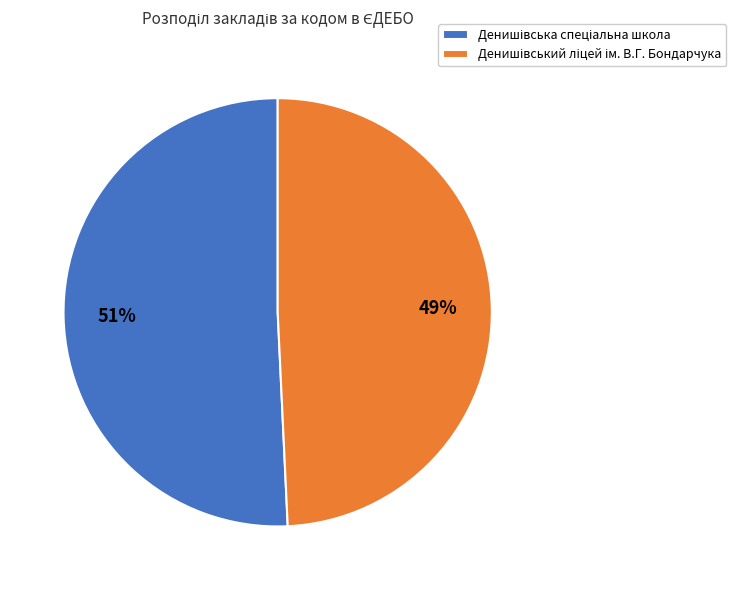

Count the number of slices in the pie.

2